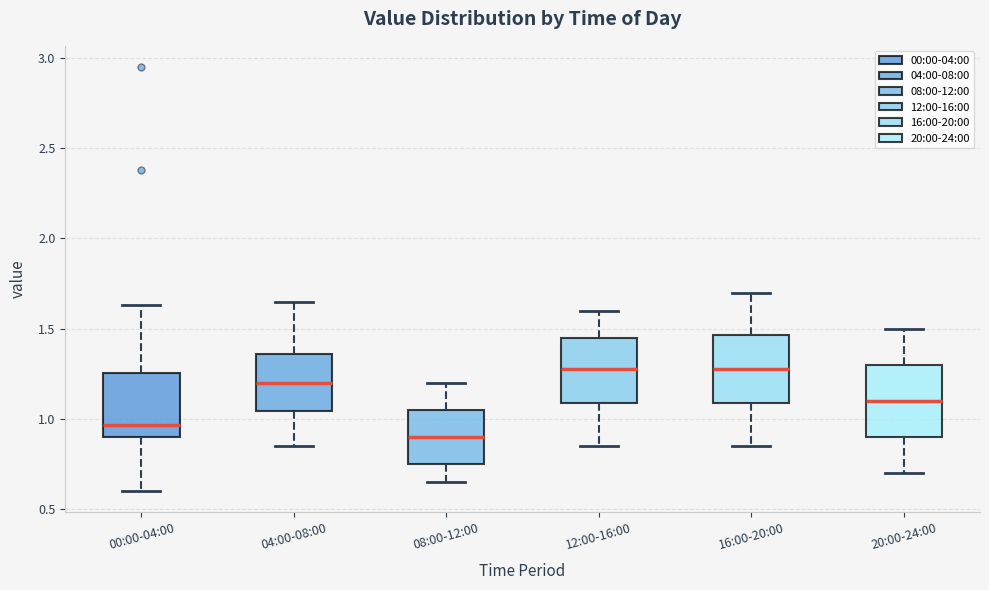

Where is the lower edge of the box for 04:00-08:00 on the y-axis? The values are not printed on the chart, so give them approximately, as read against the axis.

1.05